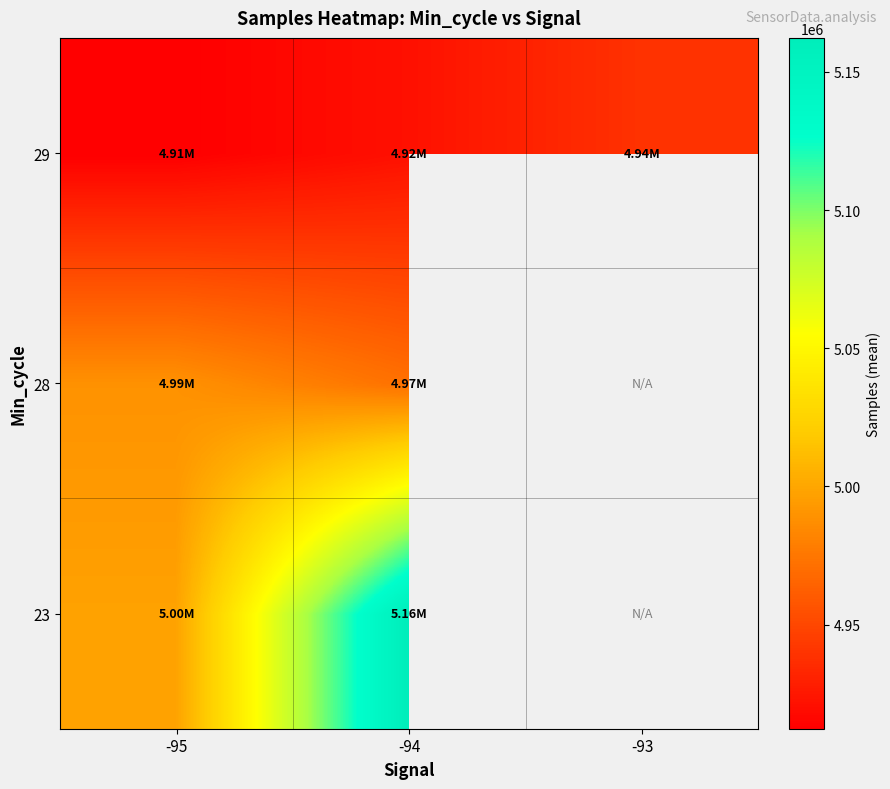

How many data points does each series have?

3